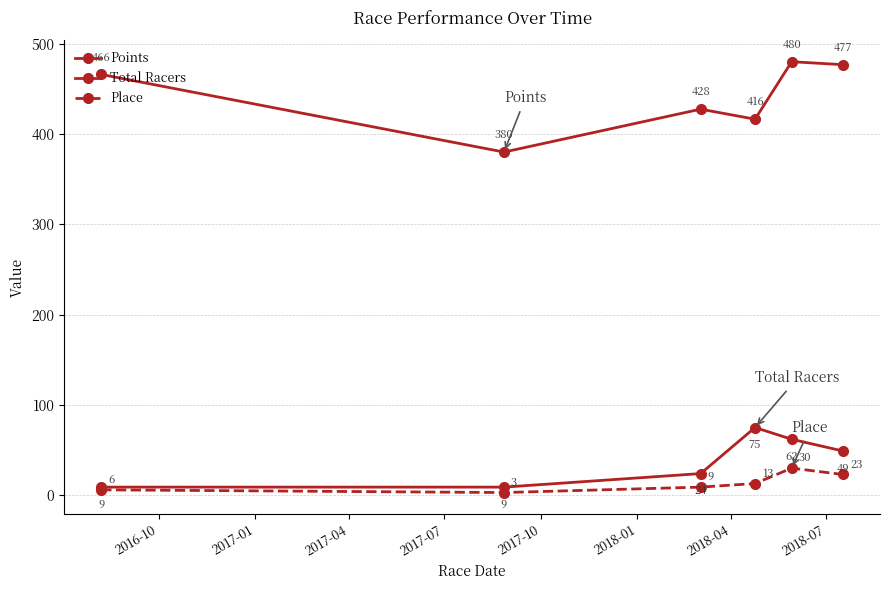

How many lines are shown in the chart?

3